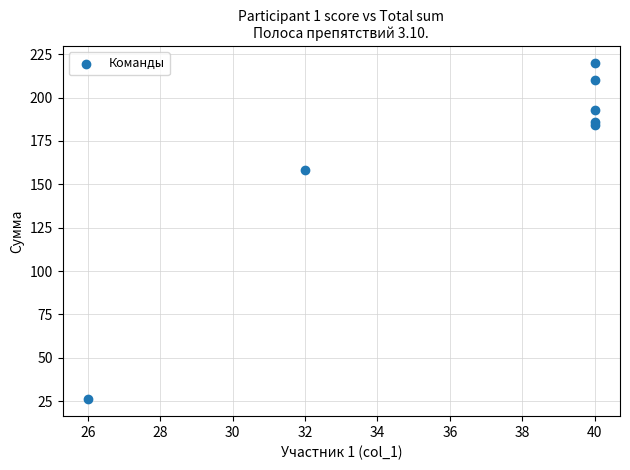

What Y value in the scatter plot is closest to 123?

158